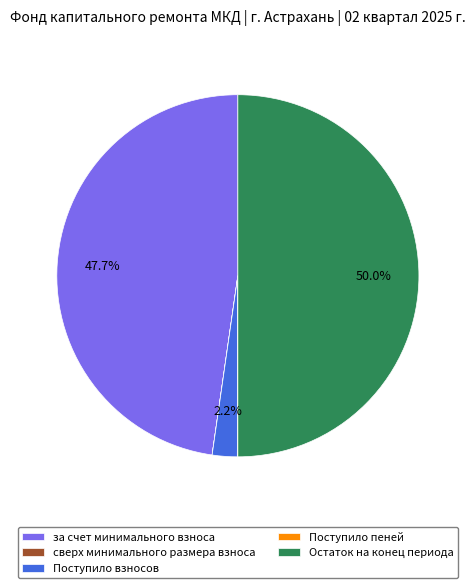

To the nearest percent, what is the average slice percentage?

20%